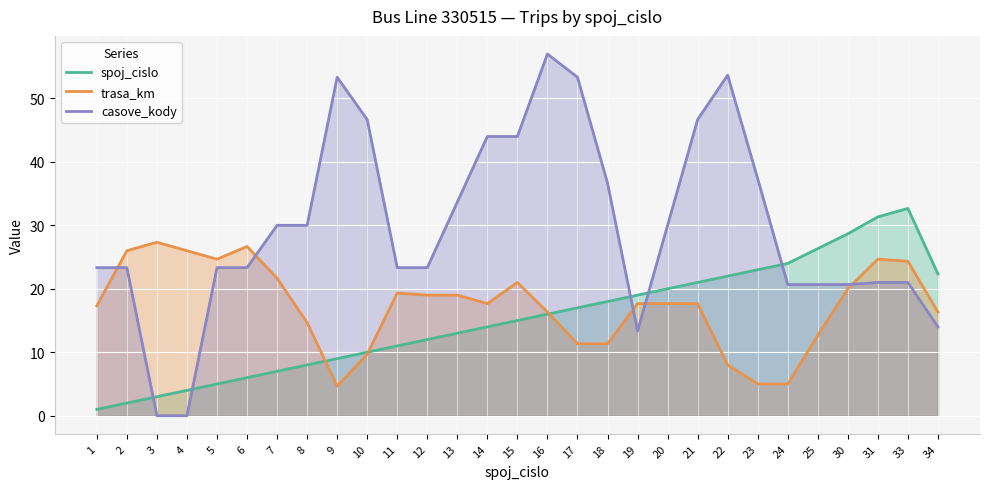

What is the maximum value for spoj_cislo?

32.7